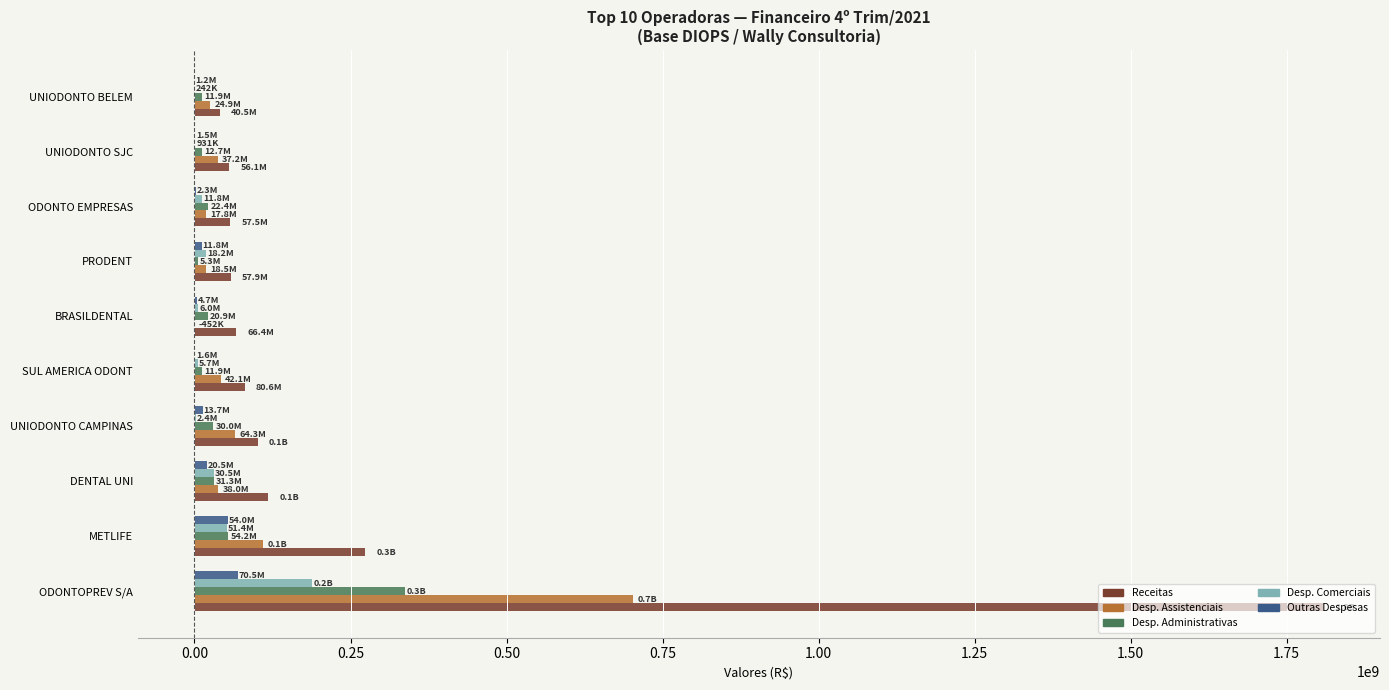

How many distinct data groups are displayed?

5